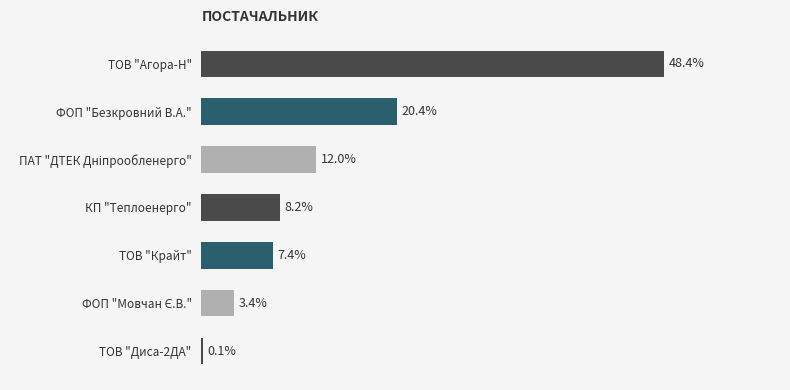

Which label corresponds to the largest value in the chart?

ТОВ "Агора-Н"